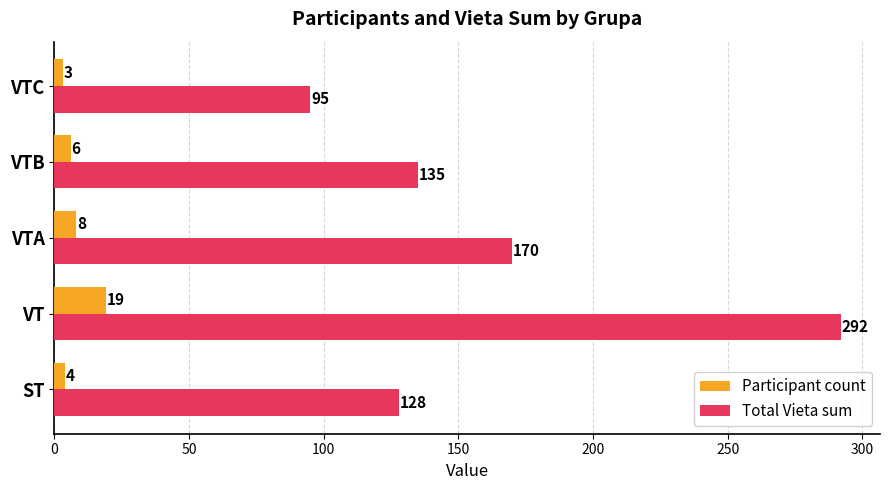

What are all the series names shown in the legend?

Participant count, Total Vieta sum